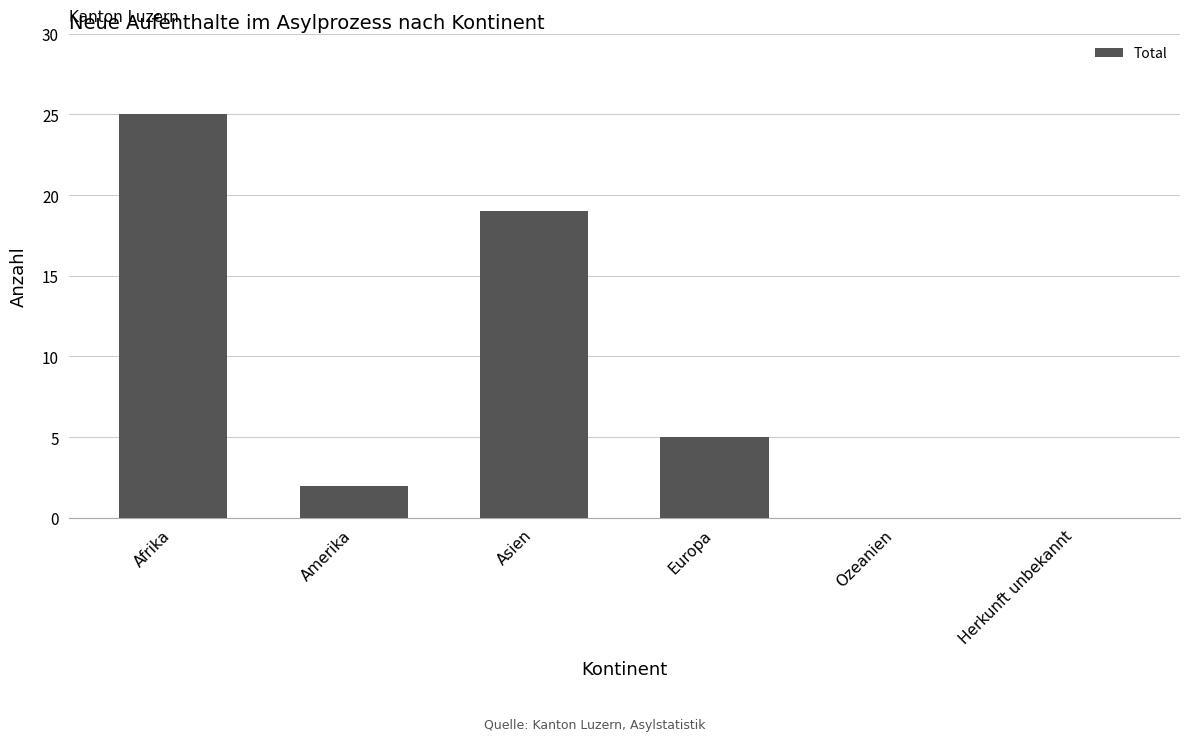

The value at Ozeanien is 0. True or false?

True